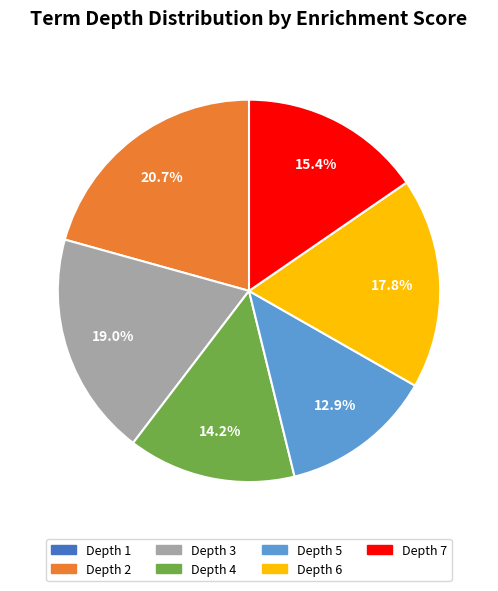

Between Depth 5 and Depth 6, which is larger?

Depth 6